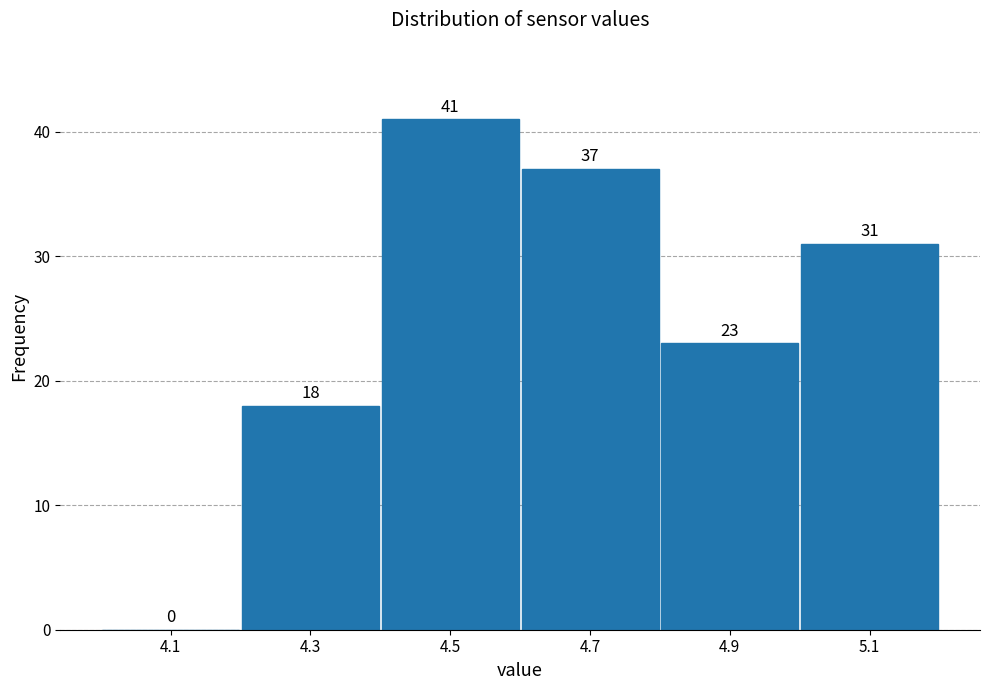

Reading left to right, list every bar in this chart as the range it spans on the x-axis followed by its height.

4.0 to 4.2: 0
4.2 to 4.4: 18
4.4 to 4.6: 41
4.6 to 4.8: 37
4.8 to 5.0: 23
5.0 to 5.2: 31